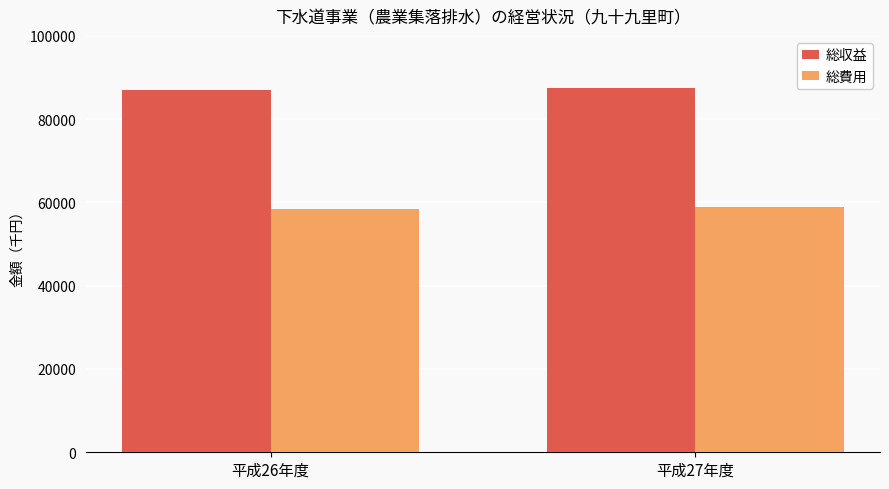

Is the value of 総費用 at 平成26年度 greater than the value of 総収益 at 平成26年度?

No